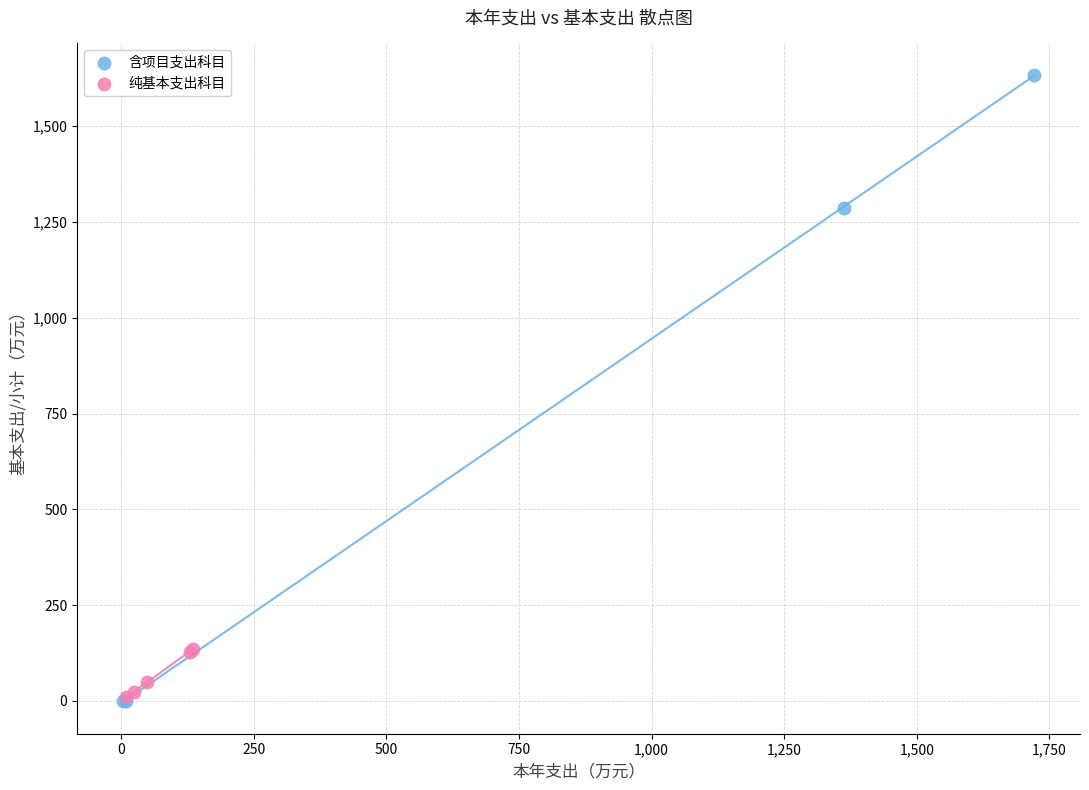

Which series contains the highest Y value?

含项目支出科目